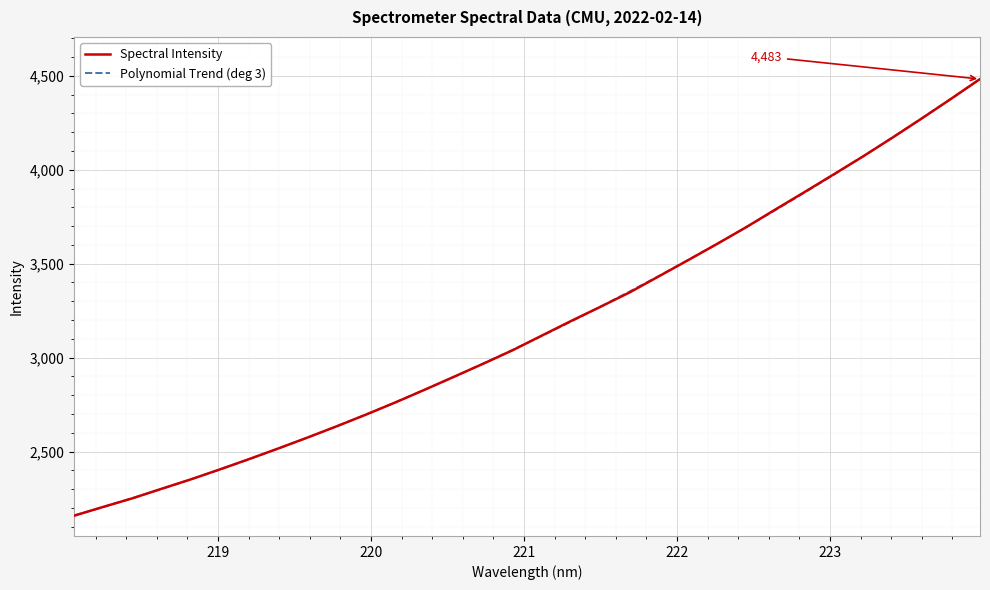

What is the maximum value shown in the chart?

4483.4